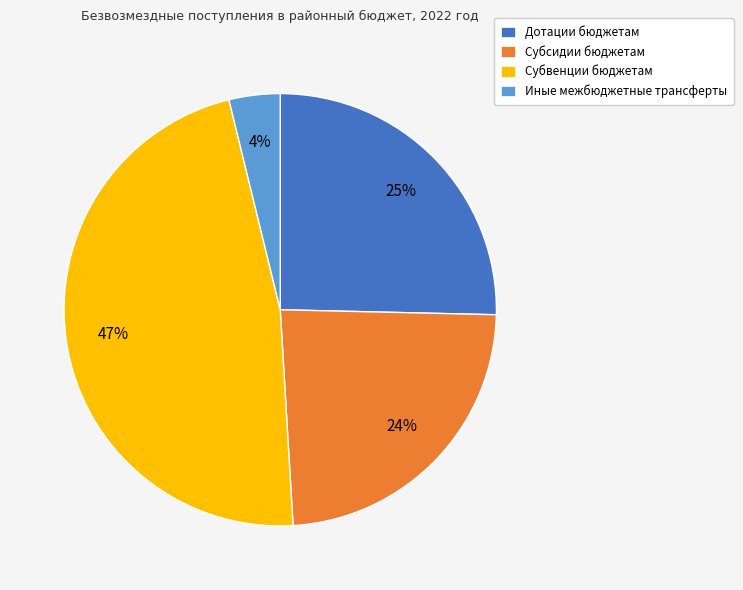

Is there a majority slice in this chart?

No